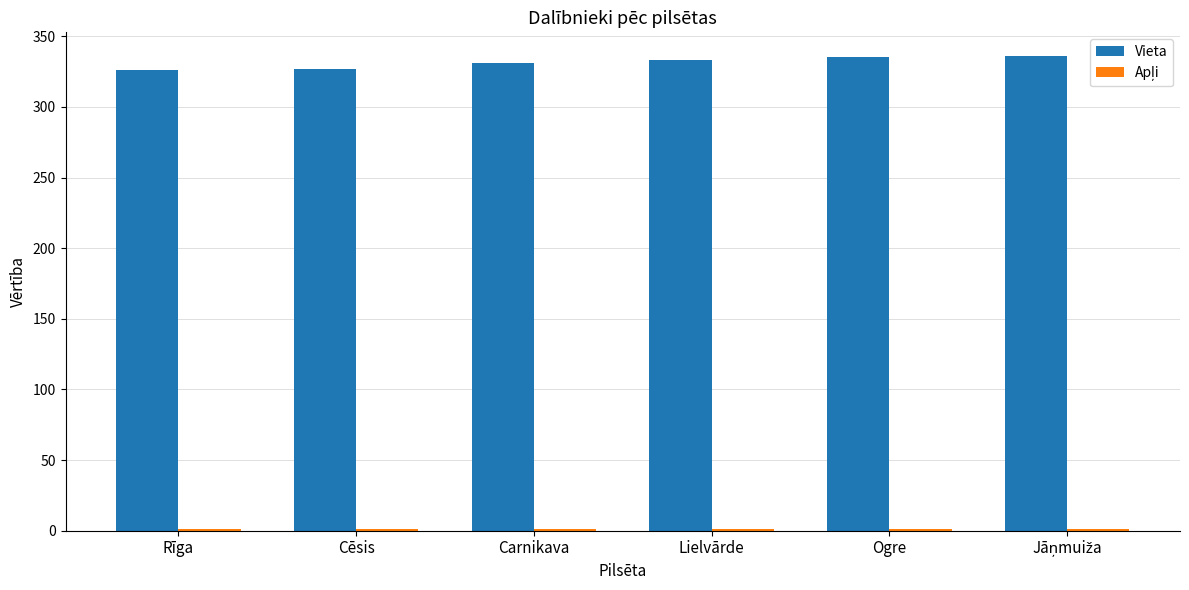

What is the maximum value for Vieta?

336